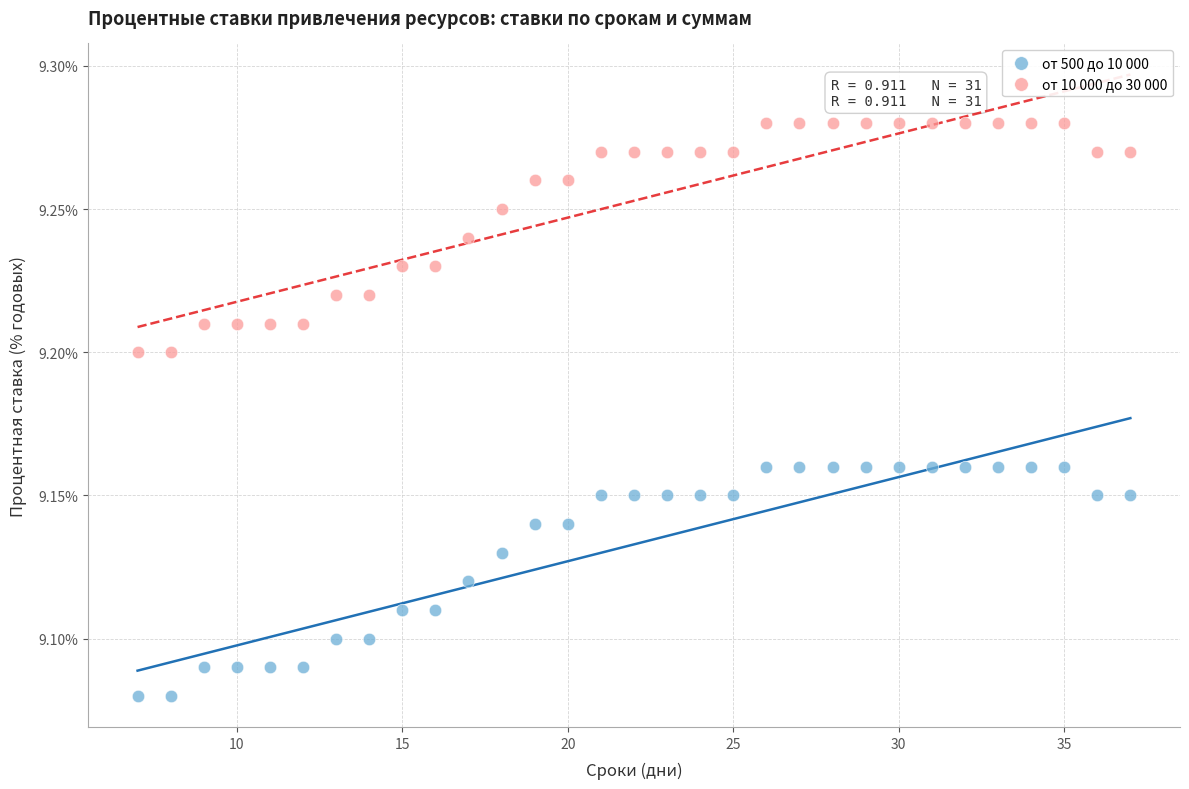

What are all the series names shown in the legend?

от 500 до 10 000, от 10 000 до 30 000